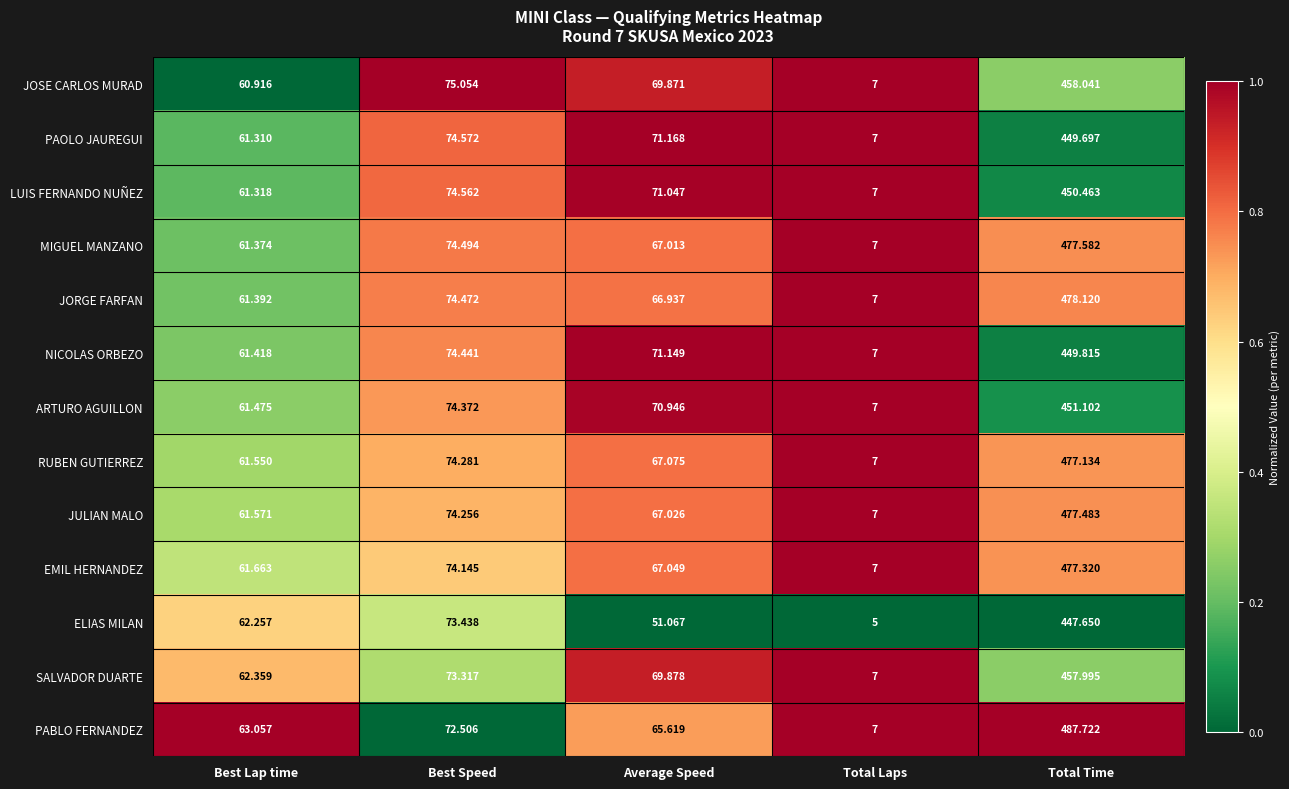

Where is PABLO FERNANDEZ nearest to the value 247?

Best Speed